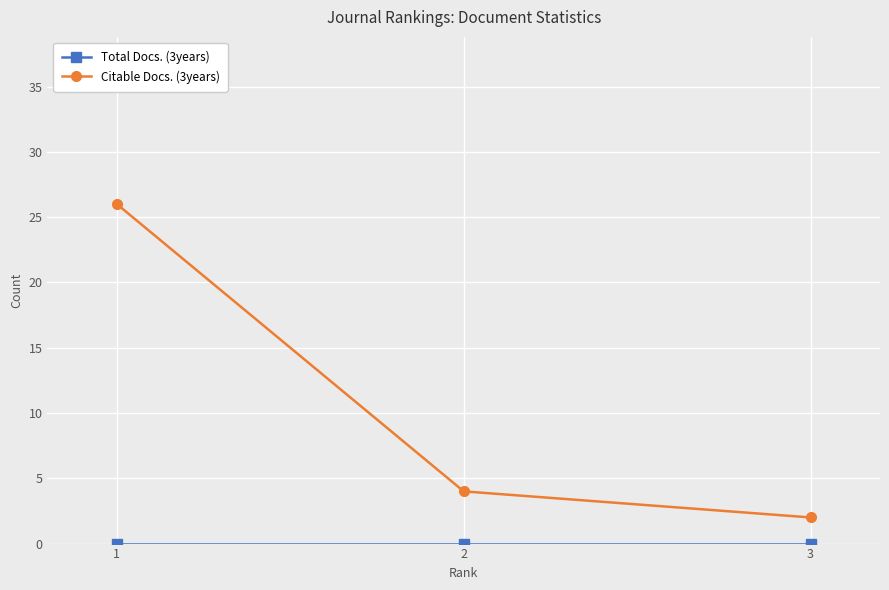

Which series changed the most between 1 and 2?

Citable Docs. (3years)